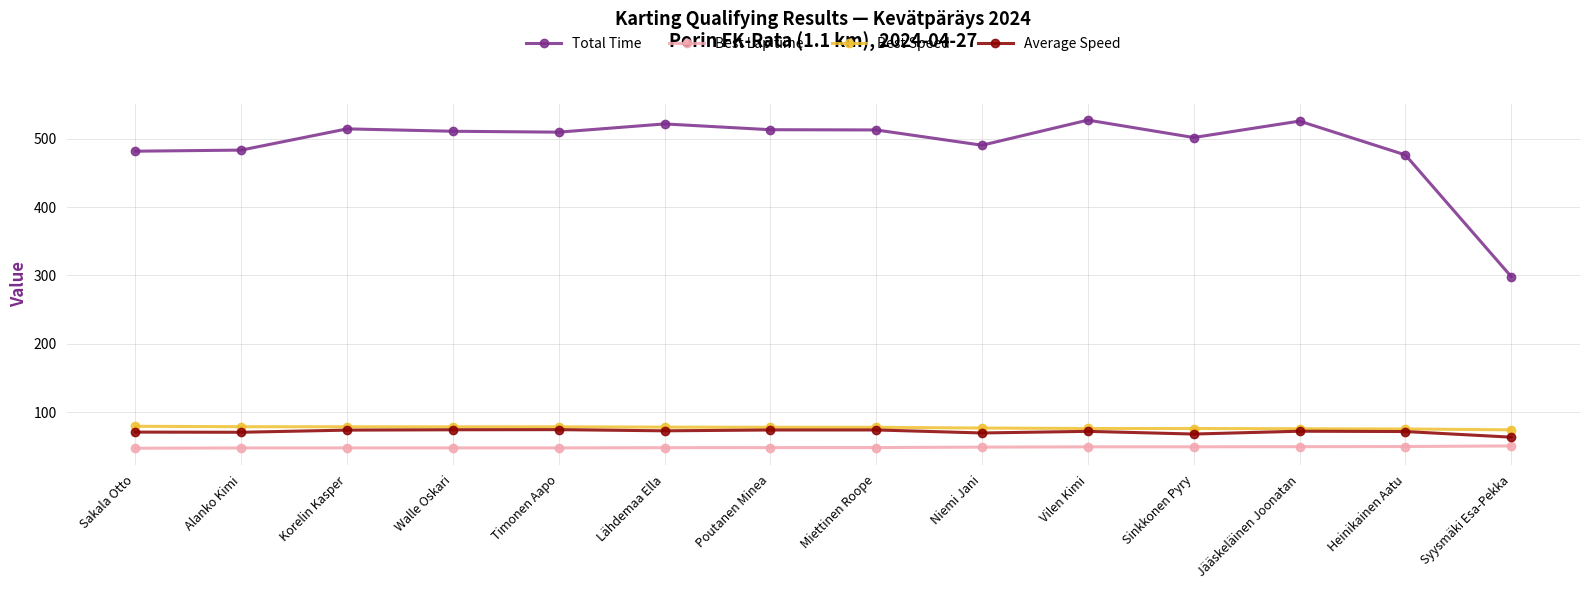

What is the label of the 6th point from the right?

Niemi Jani